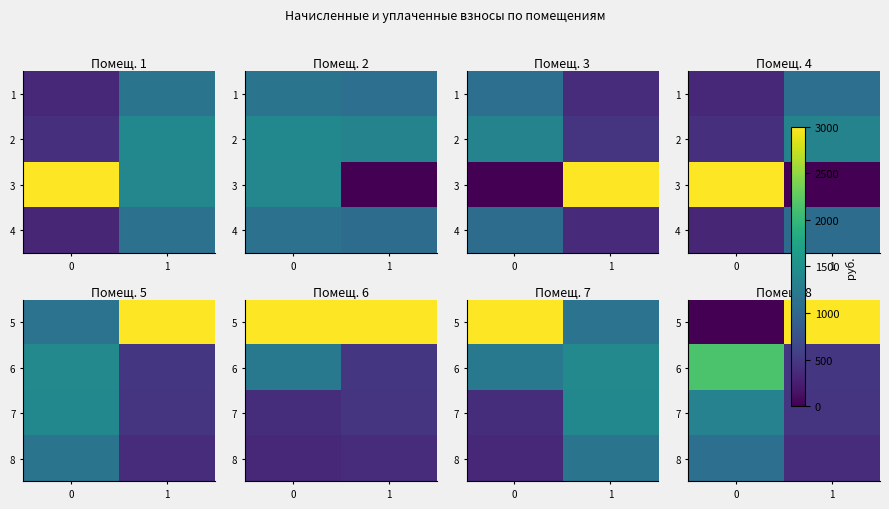

True or false: 5 has a value of 38311.9 at 1.

True